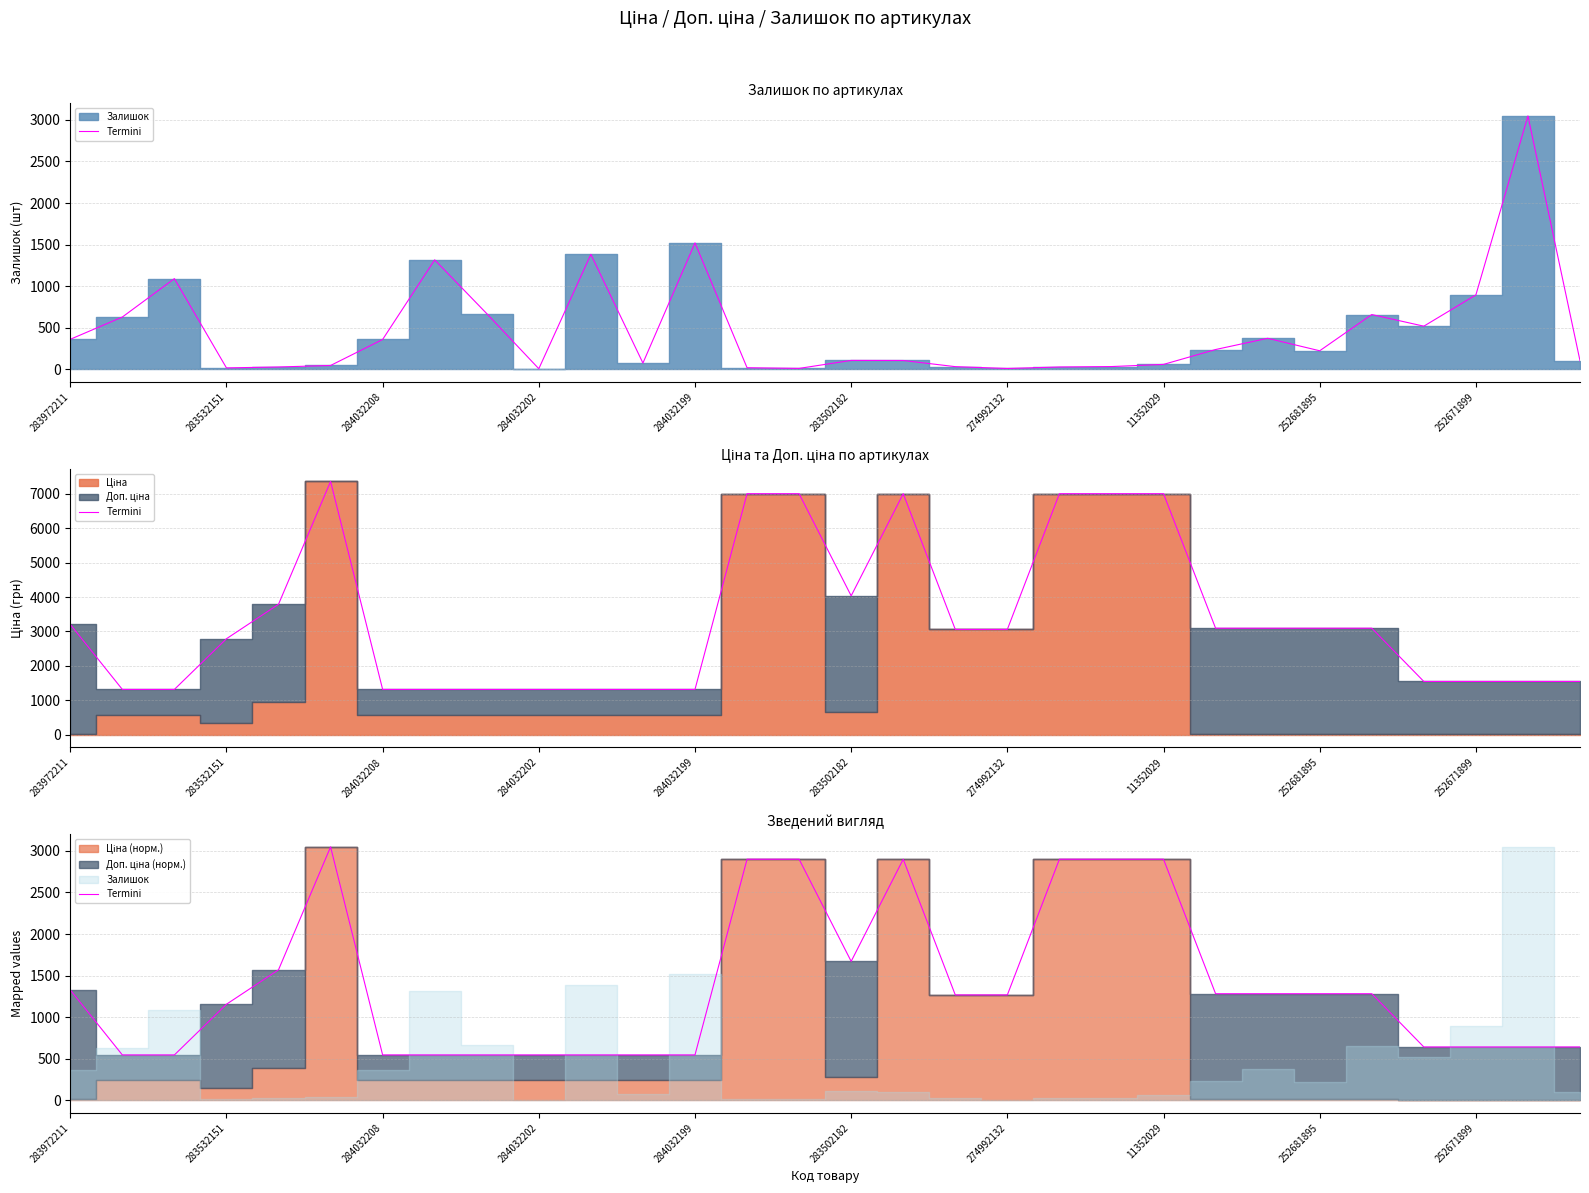

True or false: the data shows 1128.2 at 28.

False